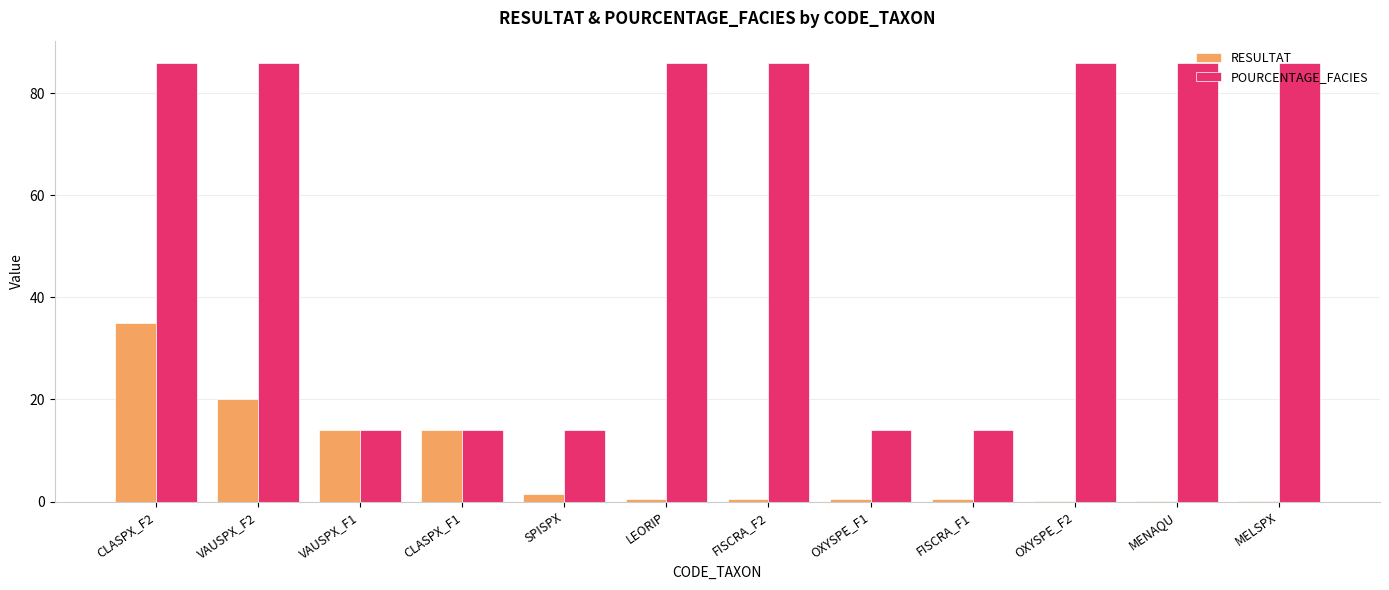

What is the approximate value of RESULTAT at VAUSPX_F2?

20.0